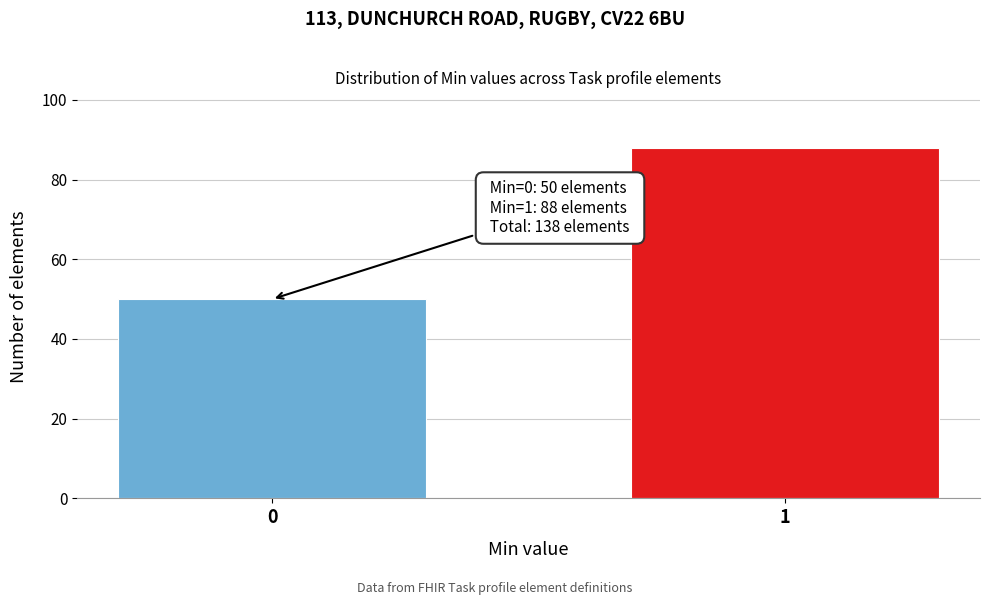

Reading left to right, transcribe all the data shown in this chart.

0=50	1=88